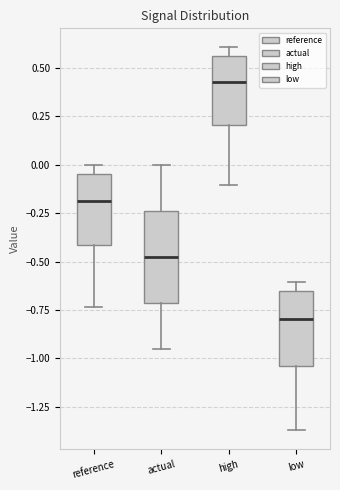

Reading left to right, transcribe this box plot: for each box, give where its median line is, the range the box spans, and where its two whiskers end, as read against the y-axis. The values are not printed on the chart, so give them approximately, as read against the axis.

reference: median -0.20, box -0.40 to -0.05, whiskers -0.75 to 0.00
actual: median -0.50, box -0.70 to -0.25, whiskers -0.95 to 0.00
high: median 0.45, box 0.20 to 0.55, whiskers -0.10 to 0.60
low: median -0.80, box -1.05 to -0.65, whiskers -1.35 to -0.60